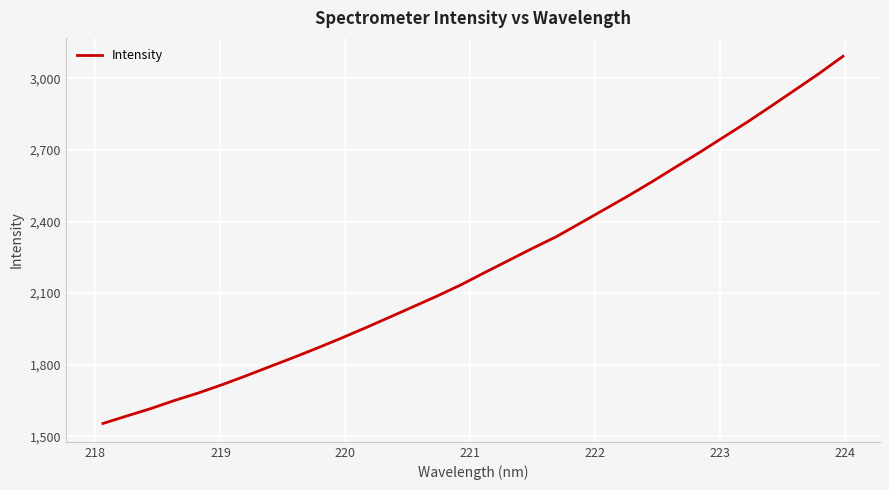

What is the minimum value shown in the chart?

1553.2